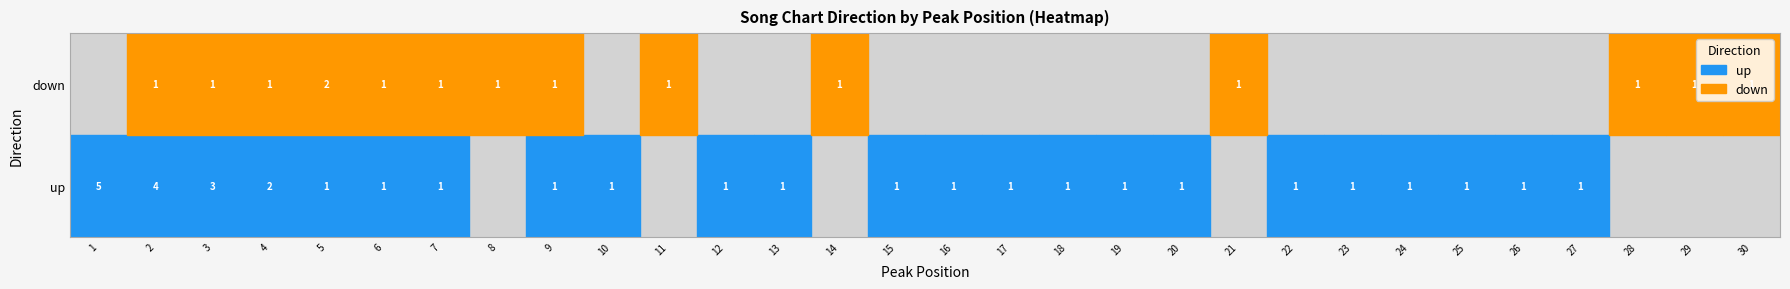

What is the maximum value shown in the chart?

5